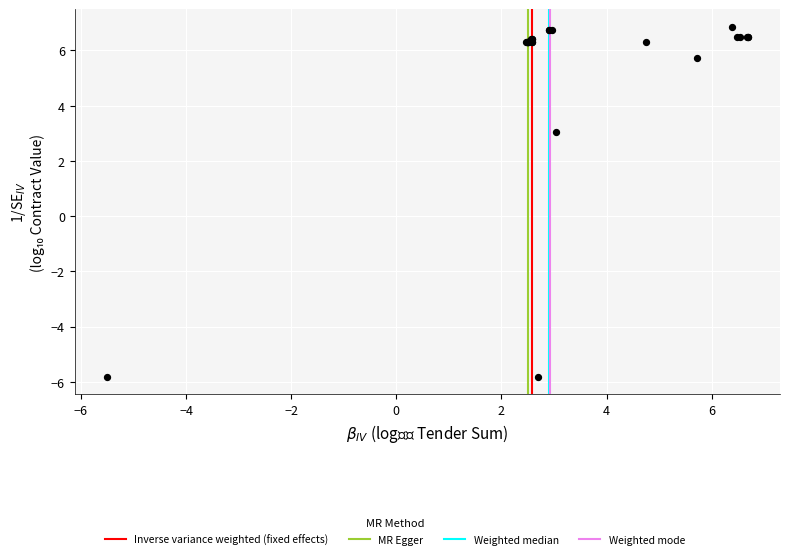

What Y value in the scatter plot is closest to 0?

3.0